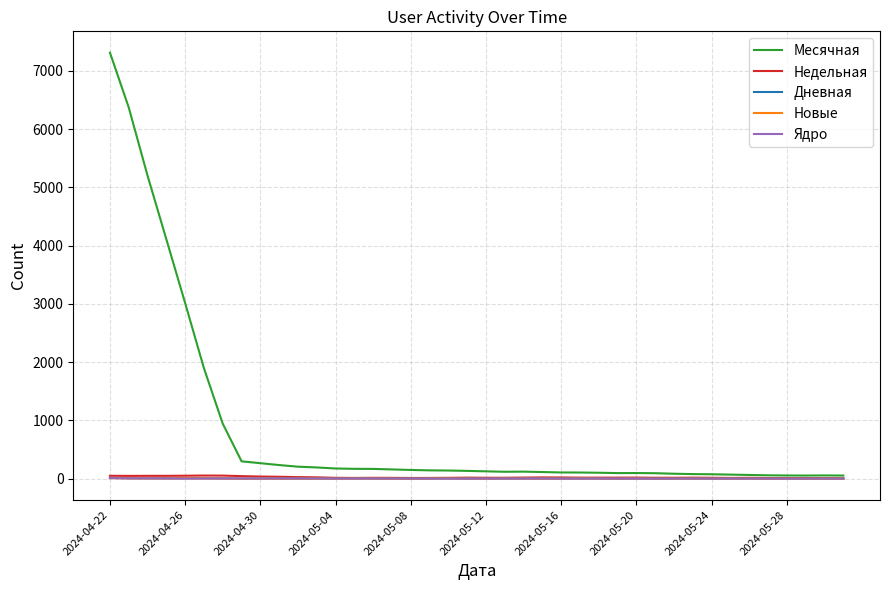

What is the difference between the second highest and minimum values in the Ядро series?

6